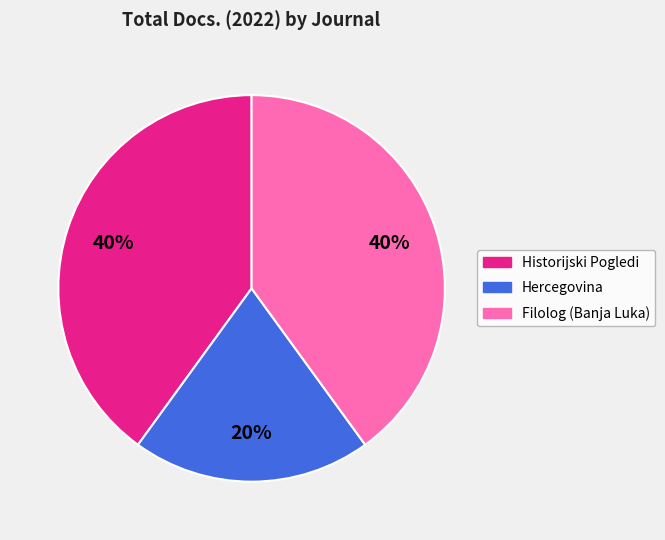

Do Historijski Pogledi and Hercegovina together represent more than half of the pie?

Yes